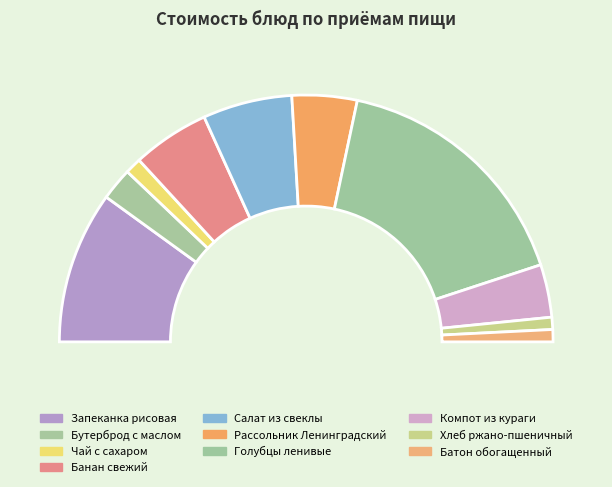

To the nearest percent, what is the average slice percentage?

10%